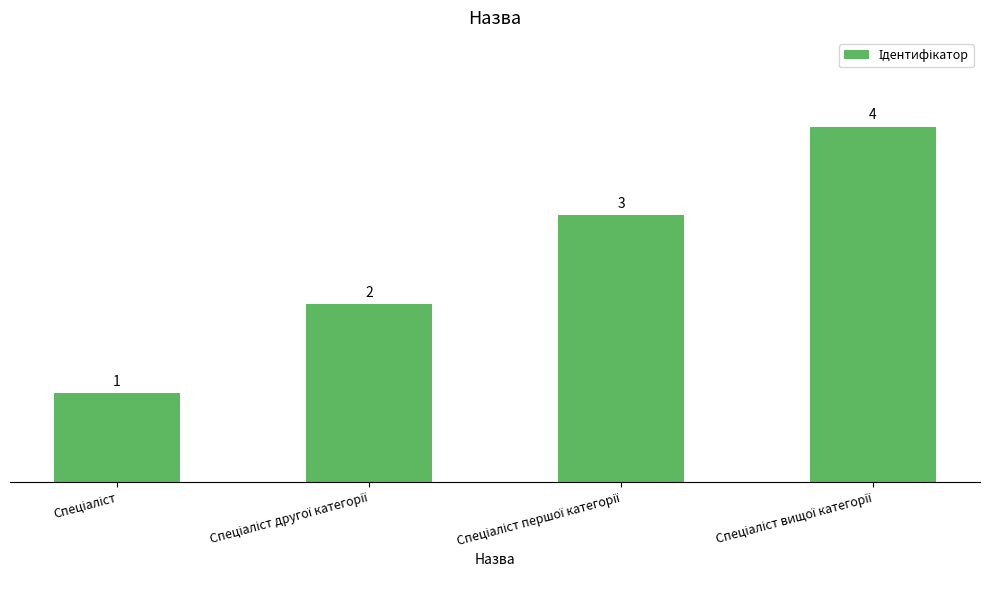

What is the minimum value shown in the chart?

1